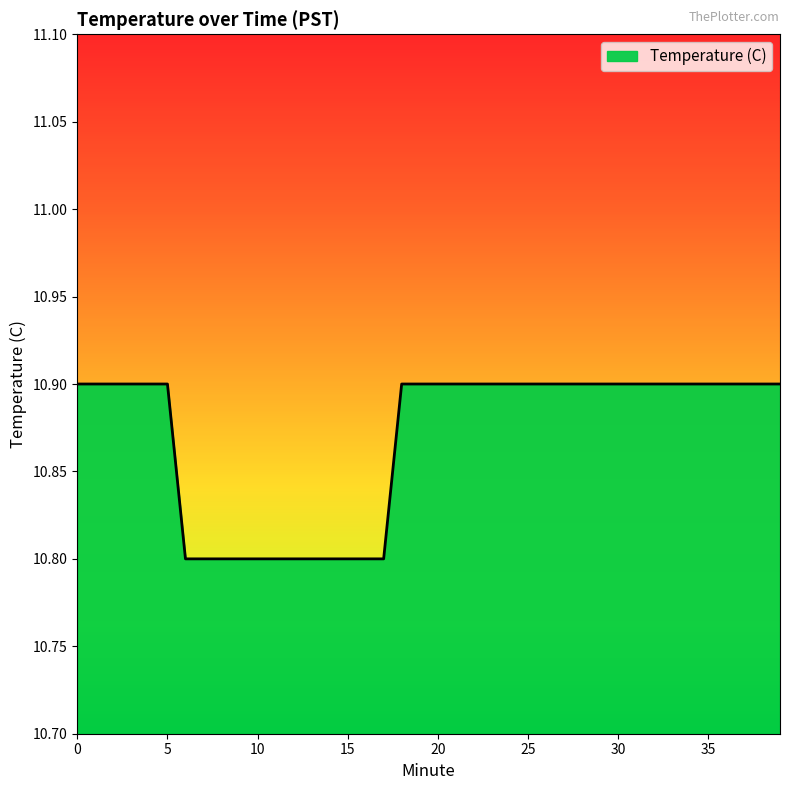

What is the sum of all values?

434.8